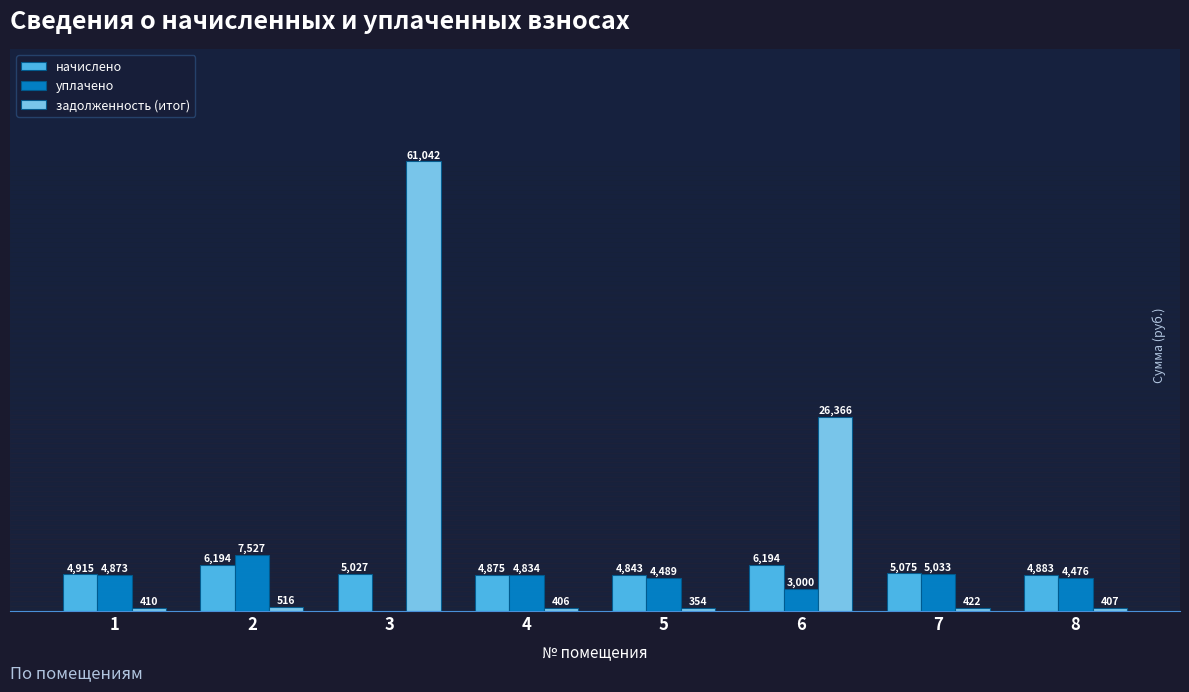

Is the value of уплачено at 1 greater than the value of начислено at 8?

No